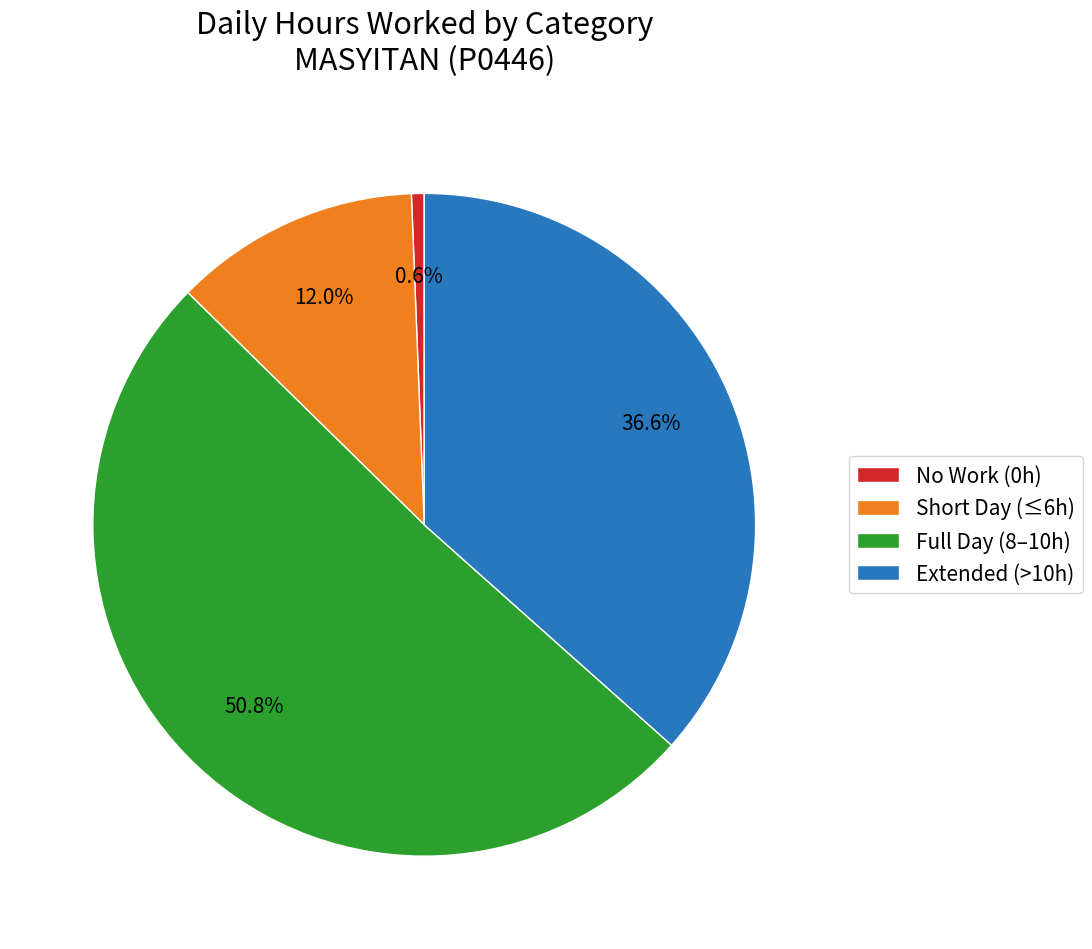

Which category has the biggest portion of the pie?

Full Day (8–10h)